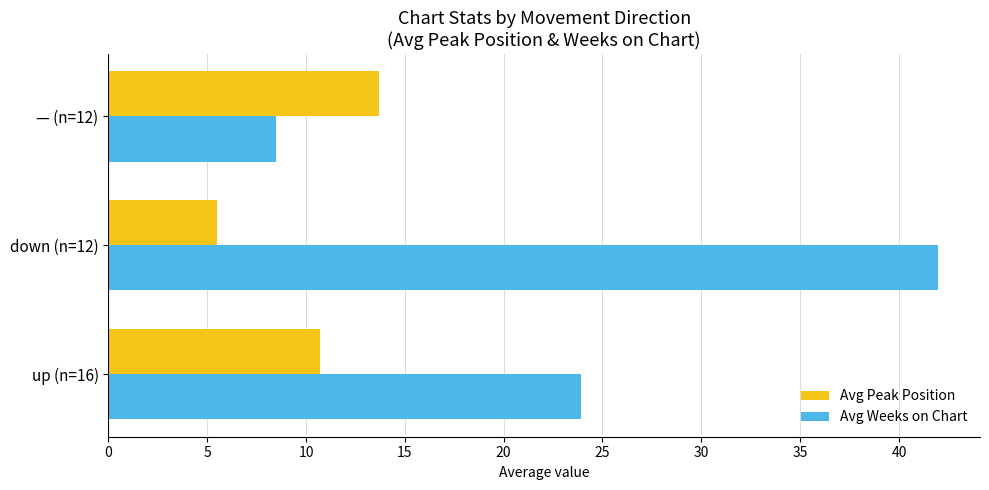

Which category has the highest value in the Avg Weeks on Chart series?

down (n=12)